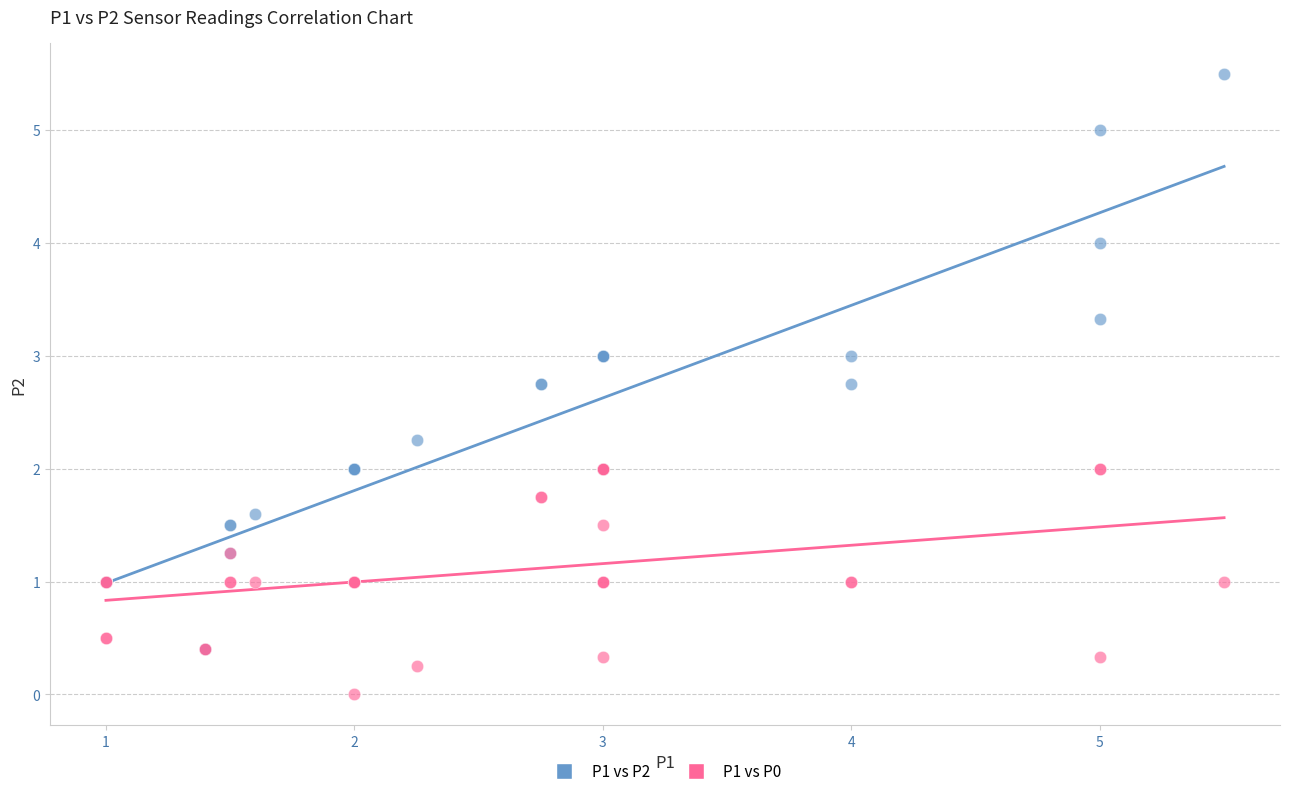

What are all the series names shown in the legend?

P1 vs P2, P1 vs P0